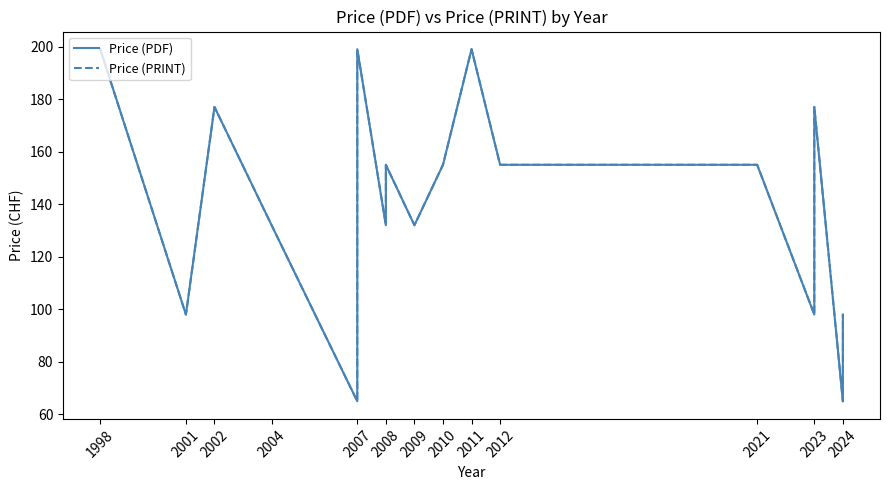

At which label is Price (PRINT) closest to 132?

2004